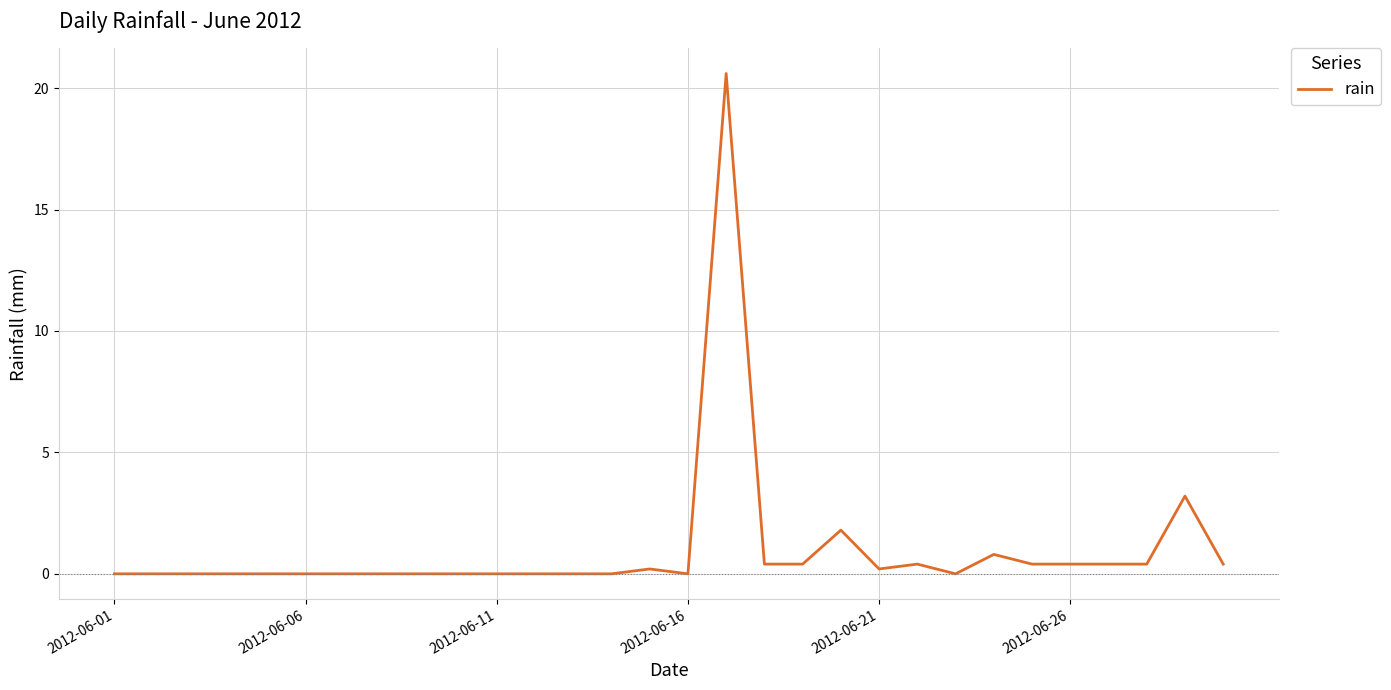

What is the greatest value displayed?

20.6